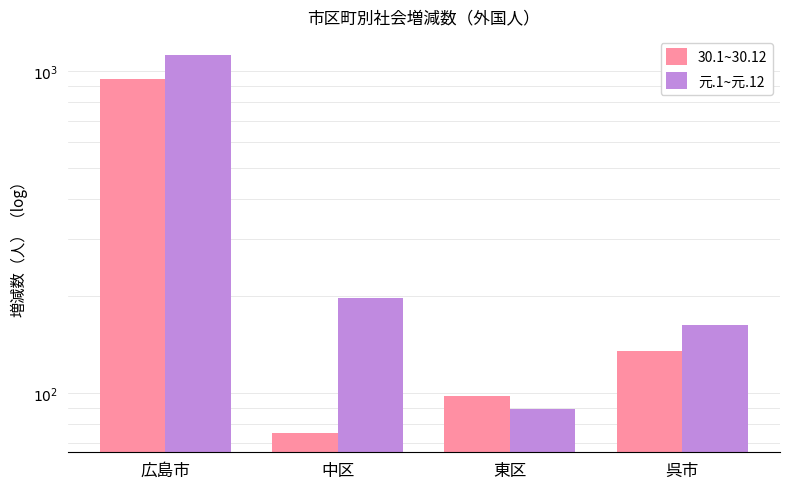

List the series in order of their peak value, highest first.

元.1~元.12, 30.1~30.12